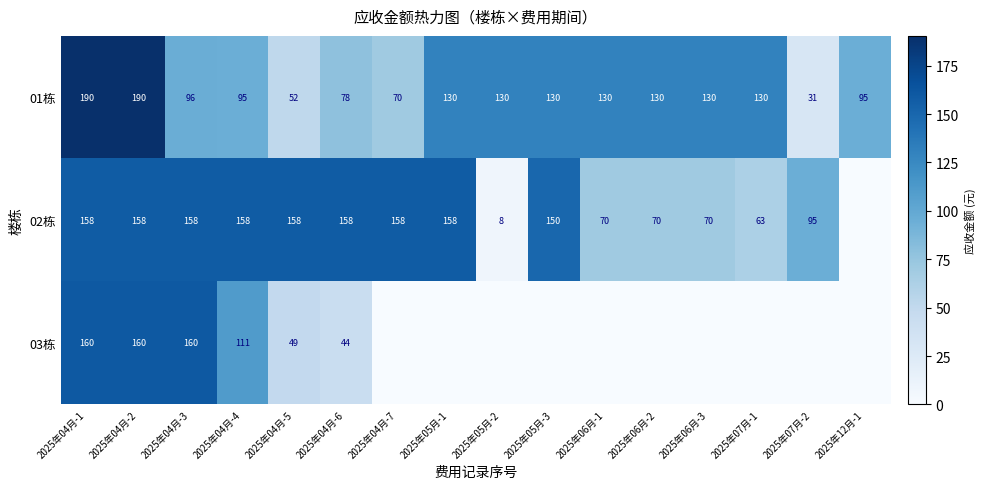

At which category is the sum across all series the highest?

2025年04月-1